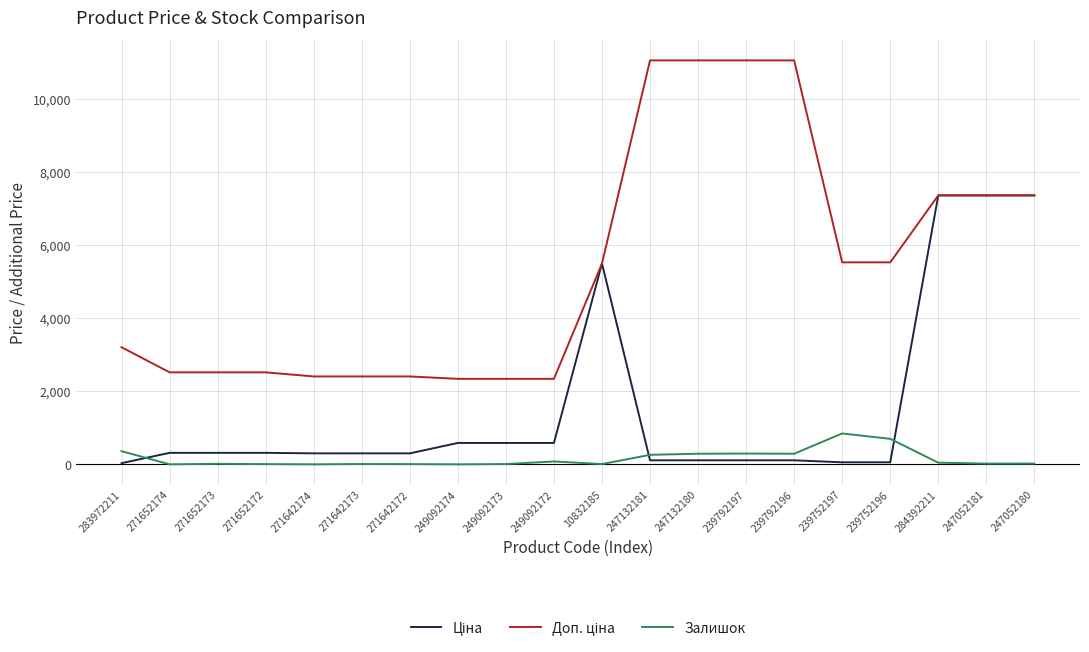

What position from the right is 284392211?

3